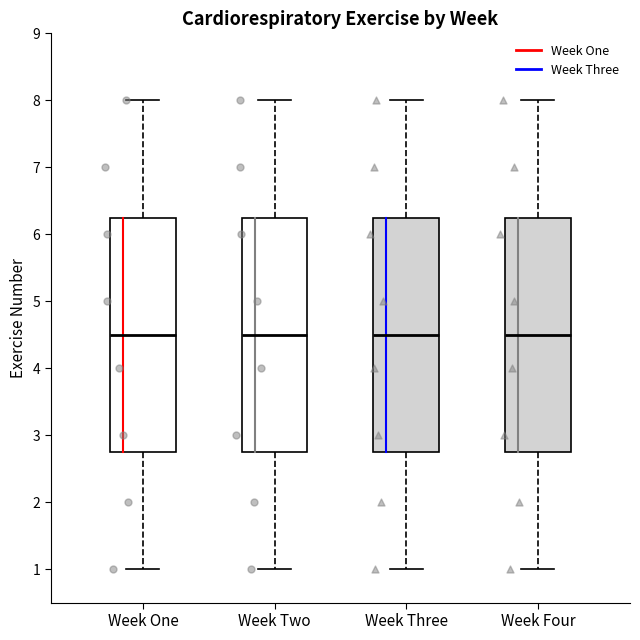

Where does the median line of the box for Week One sit on the y-axis? The values are not printed on the chart, so give them approximately, as read against the axis.

4.5